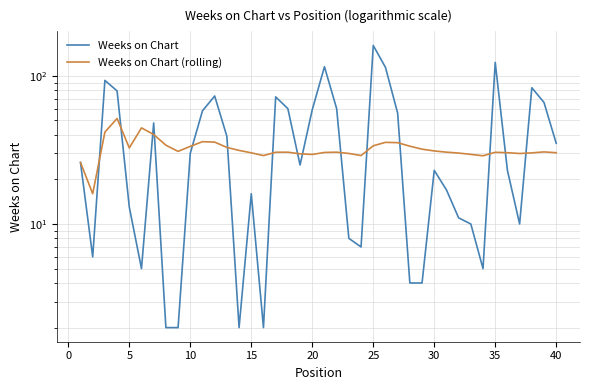

Reading left to right, extract all data points from this chart.

Weeks on Chart: 26.0	6.0	93.0	79.0	13.0	5.0	48.0	2.0	2.0	30.0	58.0	73.0	39.0	2.0	16.0	2.0	72.0	60.0	25.0	59.0	115.0	60.0	8.0	7.0	160.0	114.0	56.0	4.0	4.0	23.0	17.0	11.0	10.0	5.0	123.0	23.0	10.0	83.0	66.0	35.0
Weeks on Chart (rolling): 26.0	16.0	41.7	51.5	32.6	44.5	40.1	34.0	30.9	33.4	35.9	35.7	32.9	31.4	30.2	28.9	30.5	30.5	29.7	29.4	30.4	30.5	29.9	29.0	33.7	35.5	35.4	33.5	32.0	31.1	30.5	30.1	29.5	28.9	30.5	30.3	29.9	30.2	30.6	30.2